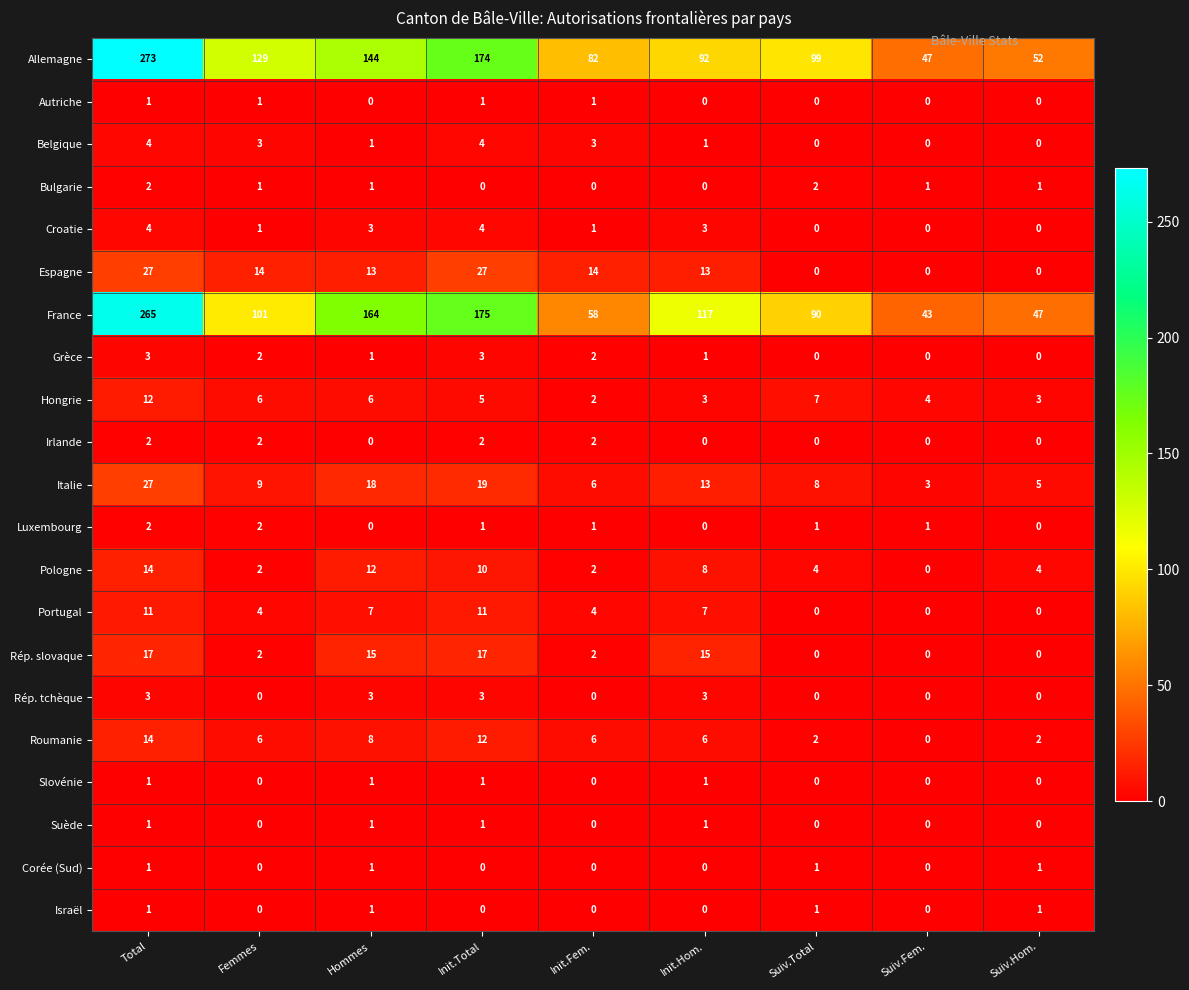

How many distinct data groups are displayed?

21